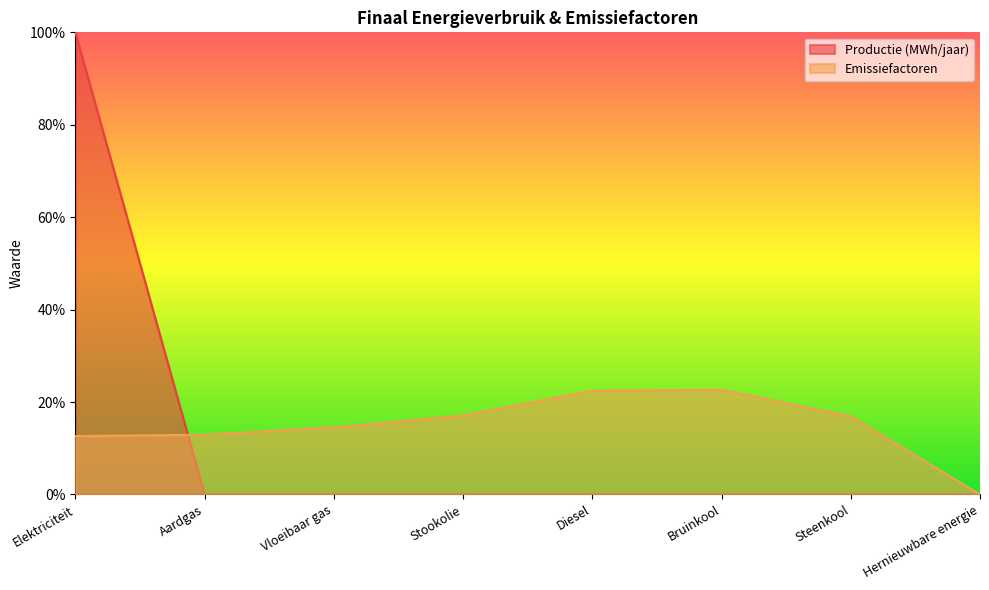

Which category has the lowest value in the Emissiefactoren series?

Hernieuwbare energie